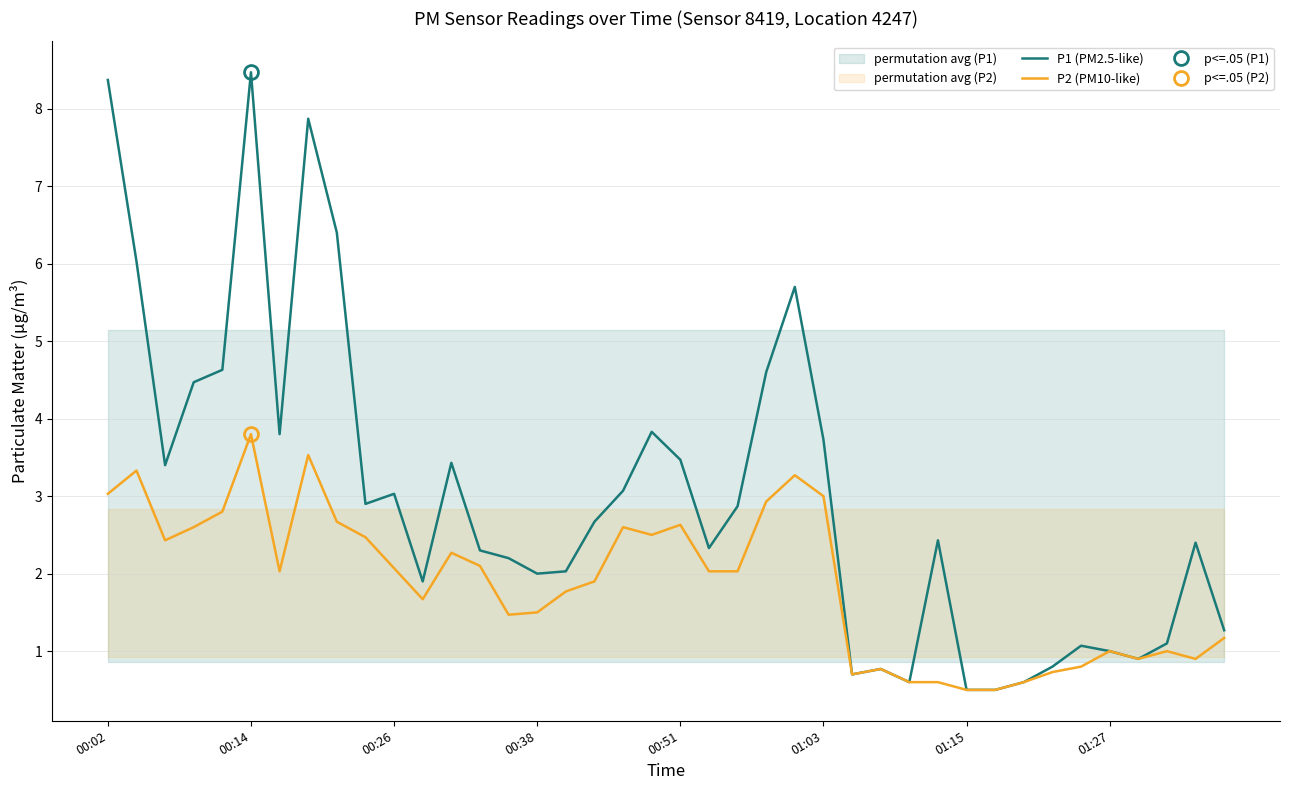

Is it true that P1 (PM2.5-like) equals 4.4 at 00:26?

False